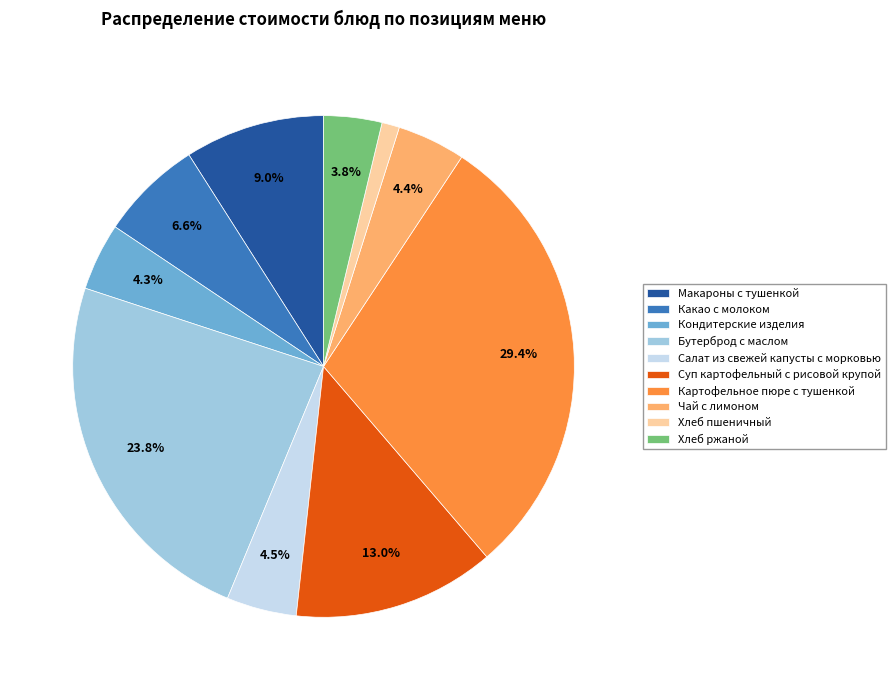

Which has a higher value, Хлеб ржаной or Хлеб пшеничный?

Хлеб ржаной